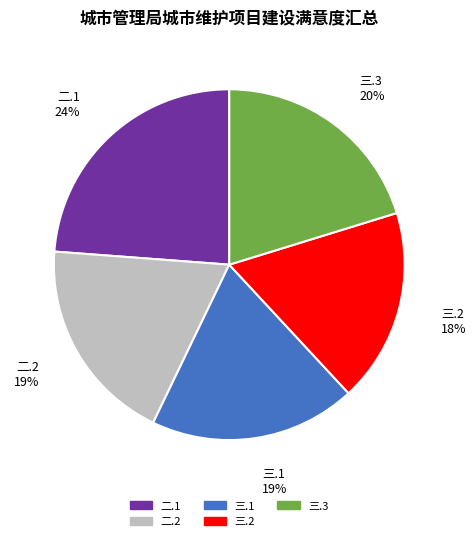

The 二.1 slice represents 37% of the pie. True or false?

False